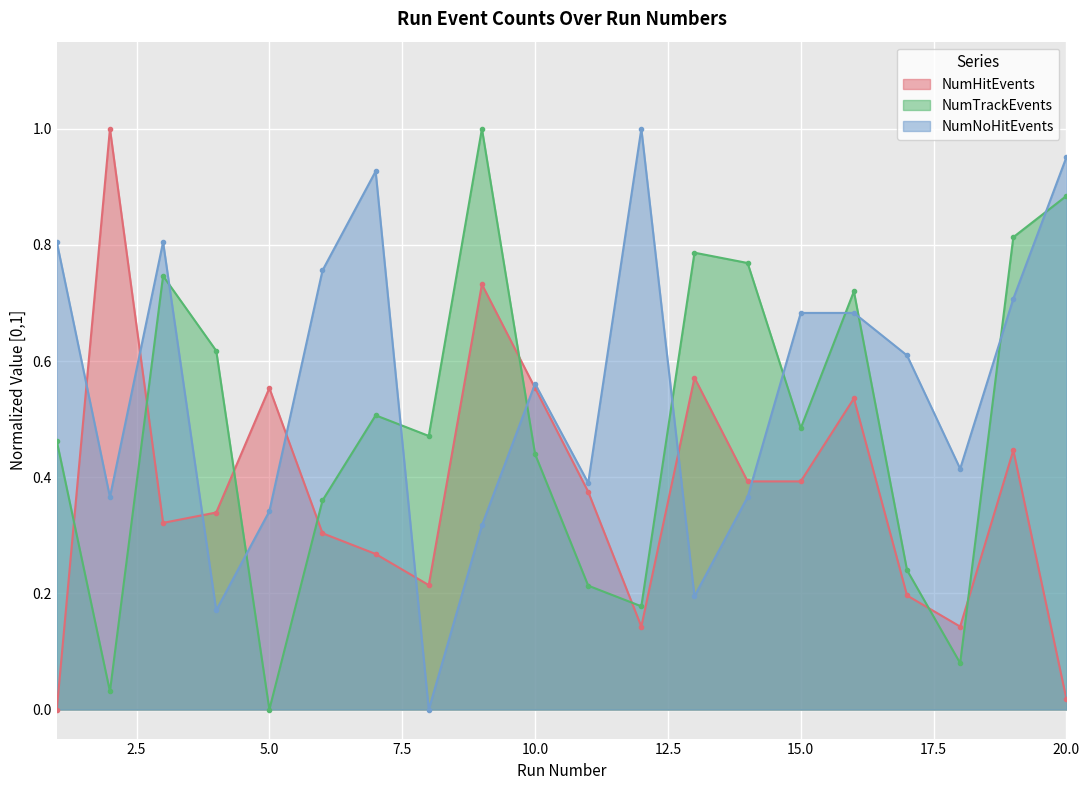

Where is the first local minimum for NumTrackEvents?

2